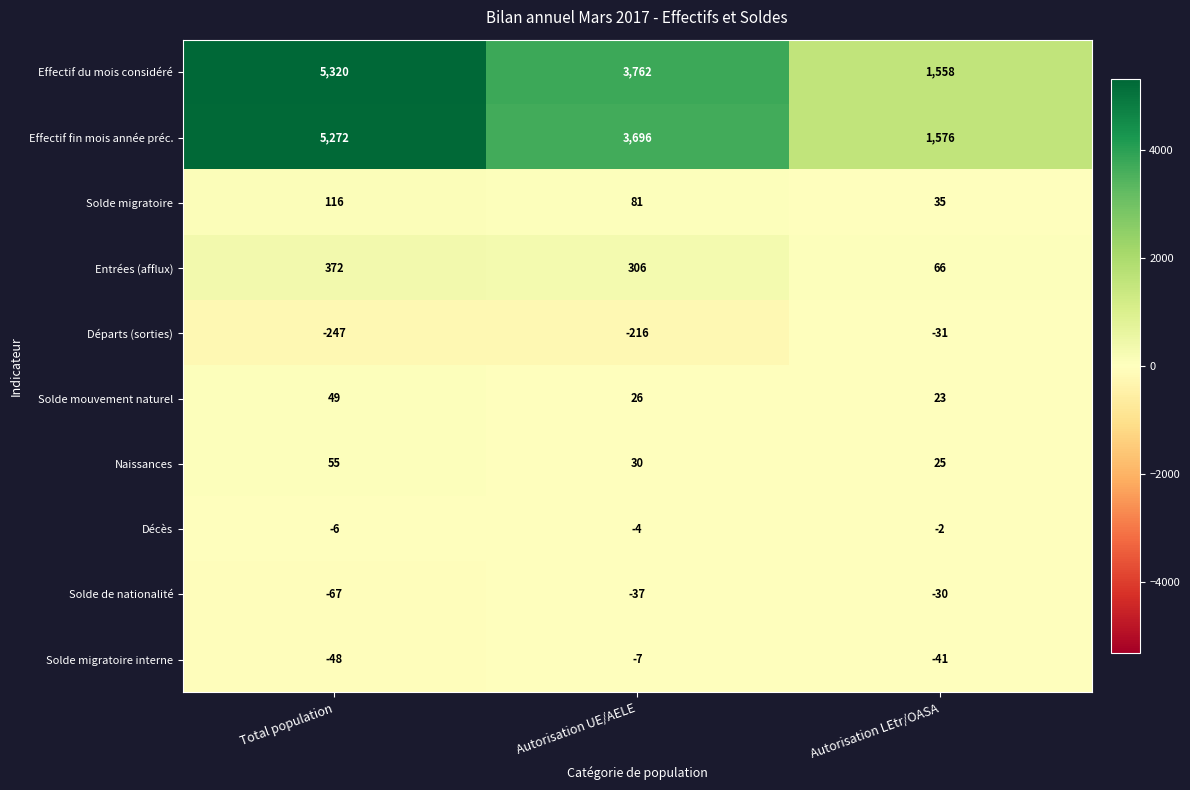

True or false: Solde migratoire interne has a value of -67 at Autorisation LEtr/OASA.

False